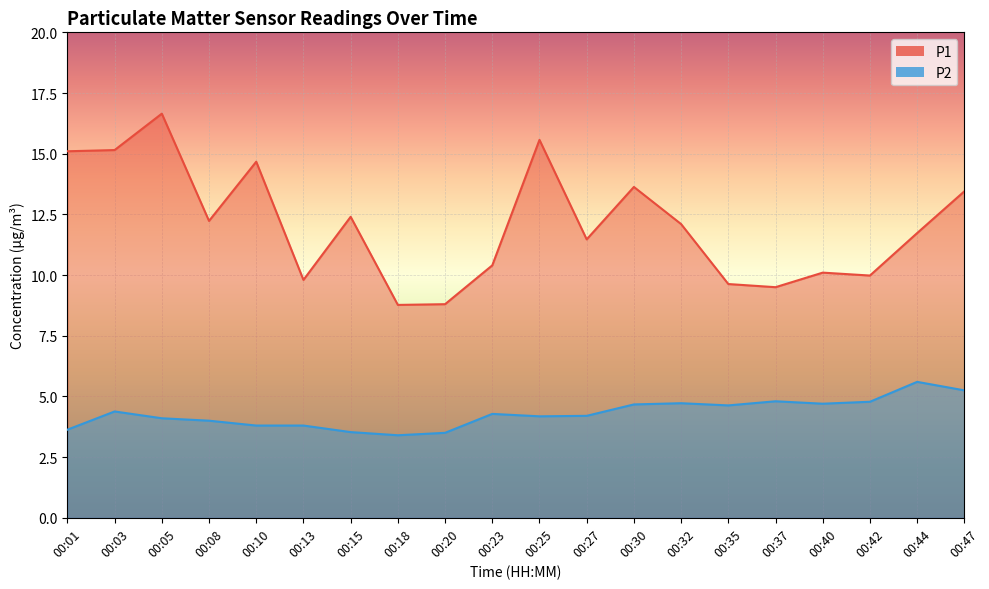

True or false: P2 has a value of 2.4 at 00:35.

False